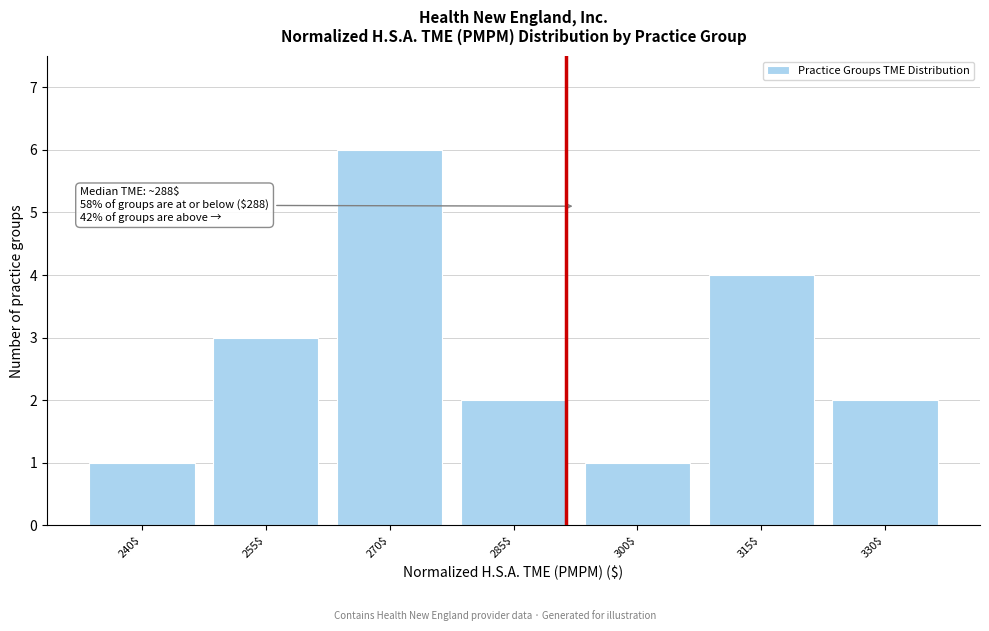

Reading right to left, list all the values displayed in this chart.

2	4	1	2	6	3	1